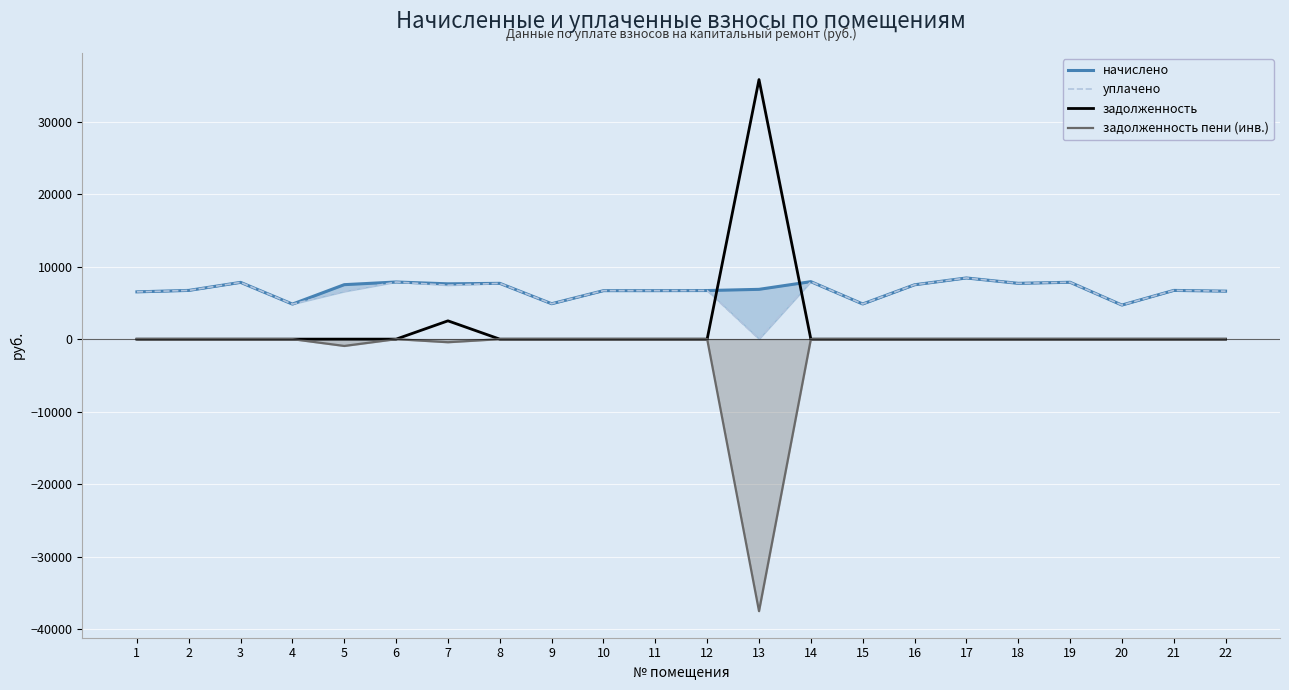

Is it true that задолженность пени (инв.) equals -426.2 at 7?

True